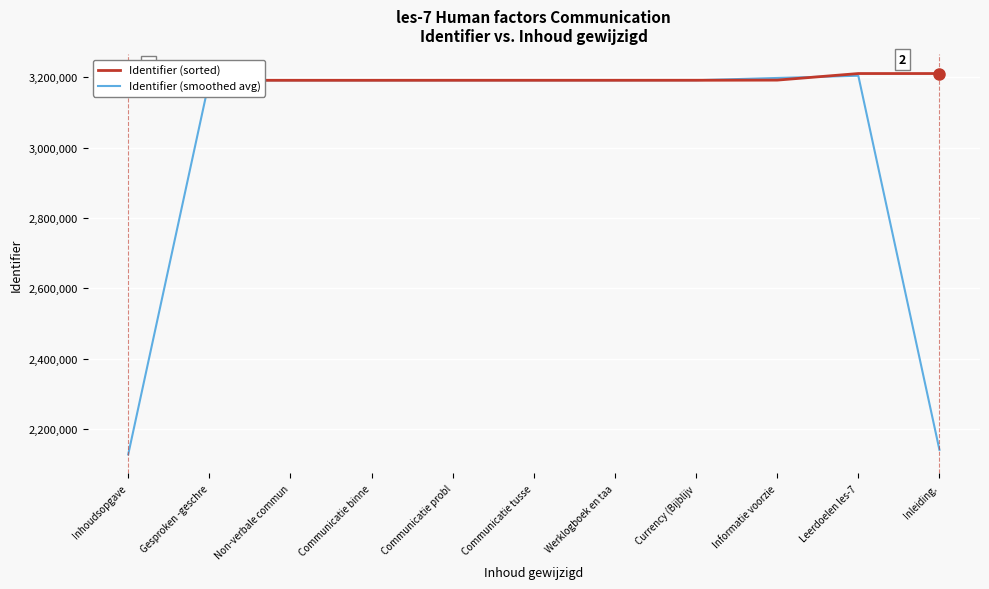

Reading right to left, what are all the values shown in this chart?

Identifier (sorted): Inleiding.=3210824.0	Leerdoelen les-7=3210823.0	Informatie voorzie=3192091.0	Currency (Bijblijv=3191685.0	Werklogboek en taa=3191628.0	Communicatie tusse=3191626.0	Communicatie probl=3191621.0	Communicatie binne=3191570.0	Non-verbale commun=3191567.0	Gesproken -geschre=3191566.0	Inhoudsopgave=3190636.0
Identifier (smoothed avg): Inleiding.=2140549.0	Leerdoelen les-7=3204579.3	Informatie voorzie=3198199.7	Currency (Bijblijv=3191801.3	Werklogboek en taa=3191646.3	Communicatie tusse=3191625.0	Communicatie probl=3191605.7	Communicatie binne=3191586.0	Non-verbale commun=3191567.7	Gesproken -geschre=3191256.3	Inhoudsopgave=2127400.7